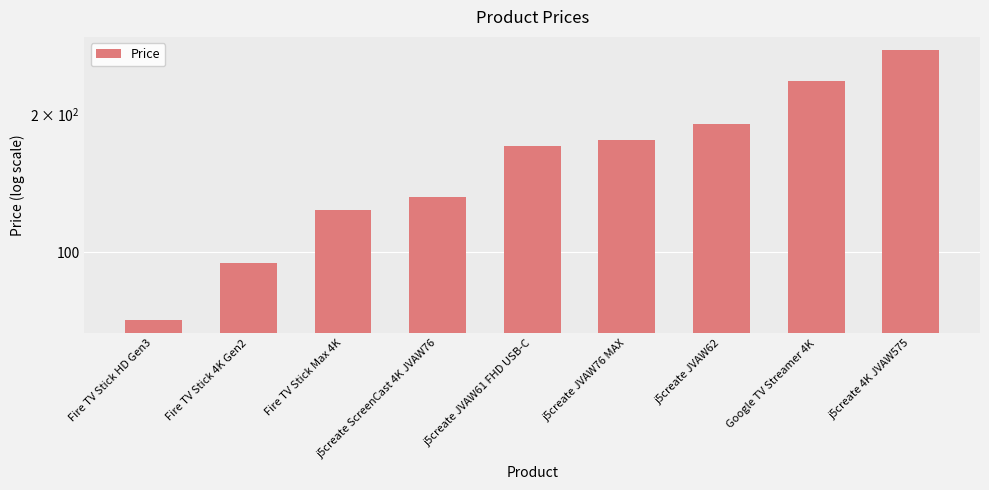

What is the value of the 1st bar from the left?

71.1